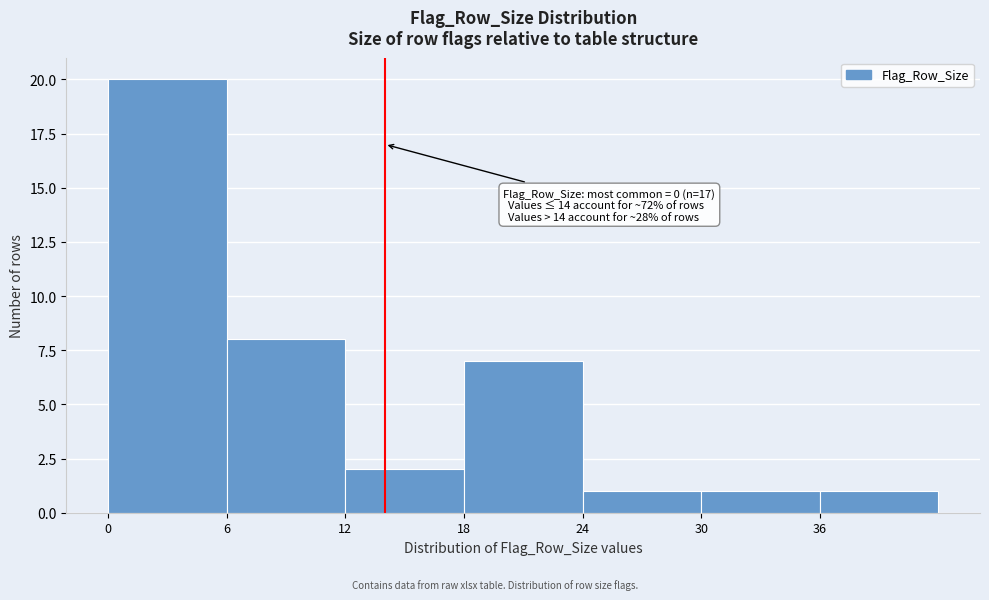

Which range on the x-axis has the tallest bar?

0 to 6